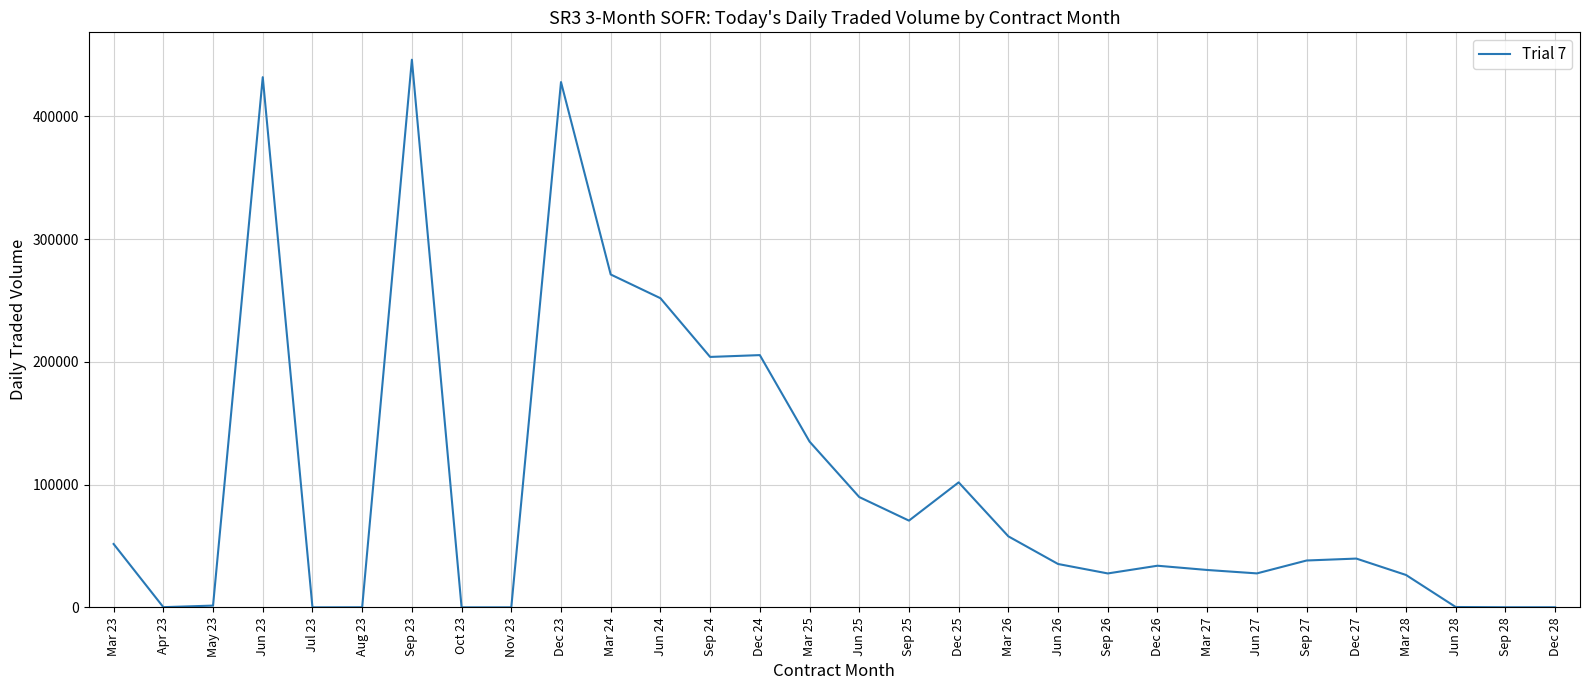

Which has a higher value, Jul 23 or Mar 24?

Mar 24